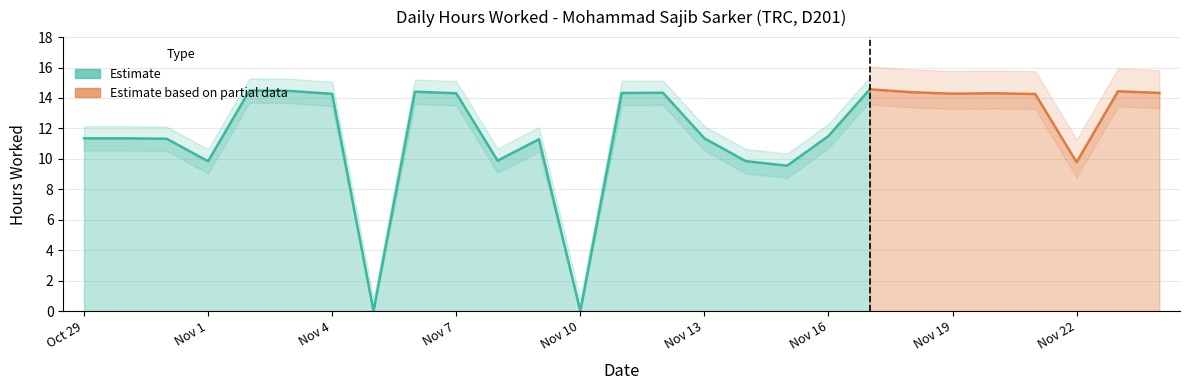

At which category does the data reach its first local valley?

1